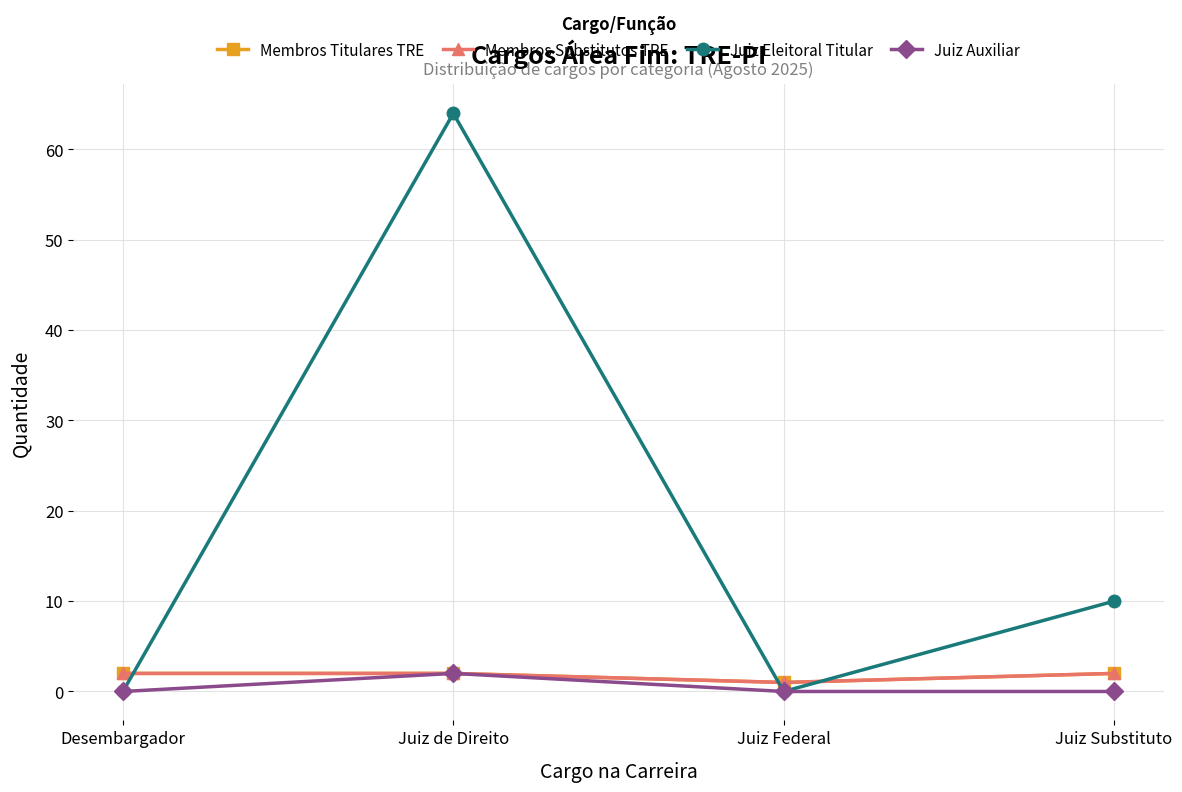

True or false: Juiz Auxiliar and Juiz Eleitoral Titular intersect in this chart.

False